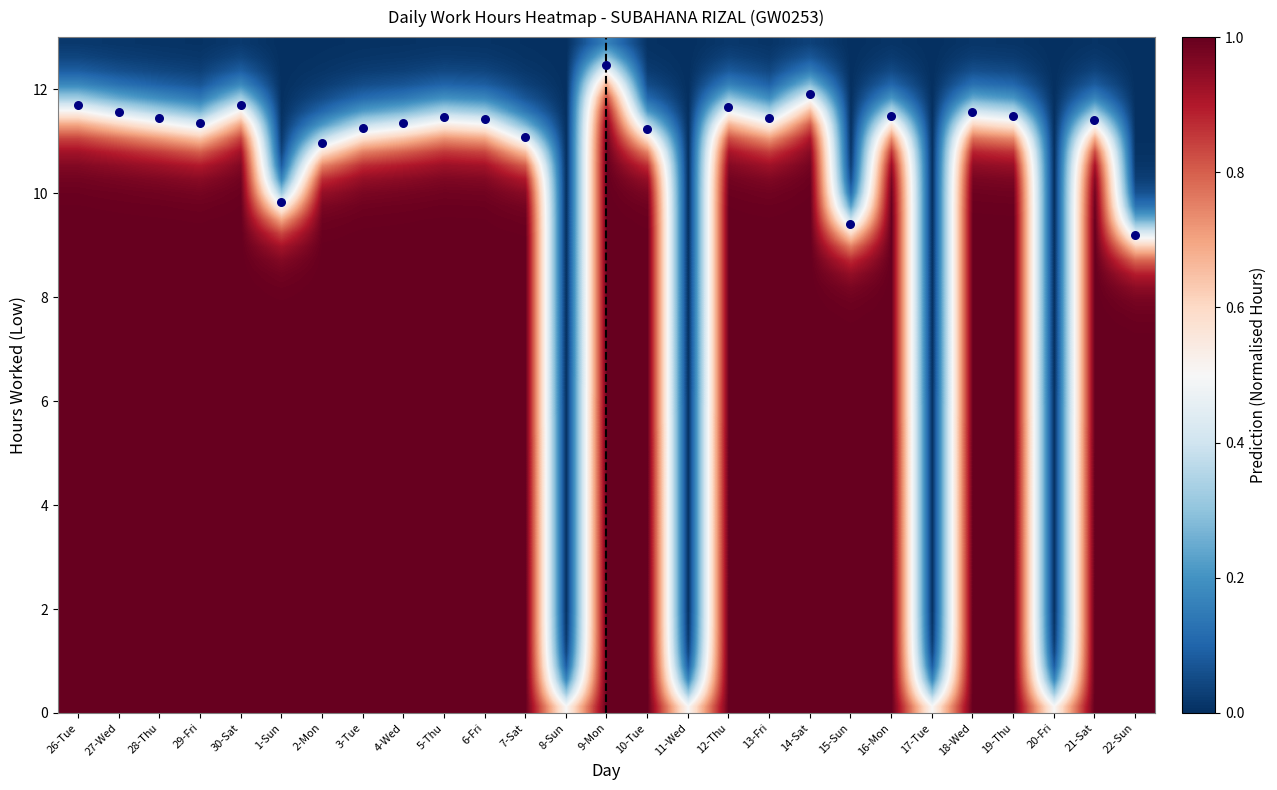

What is the difference between the values at 16-Mon and 15-Sun?

0.1